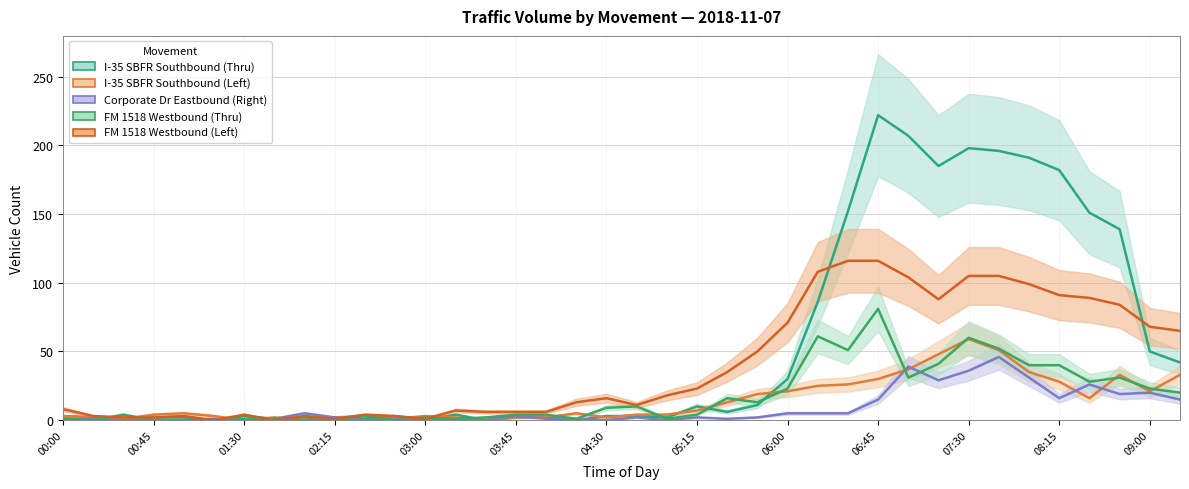

Where is I-35 SBFR Southbound (Left) nearest to the value 29?

06:45